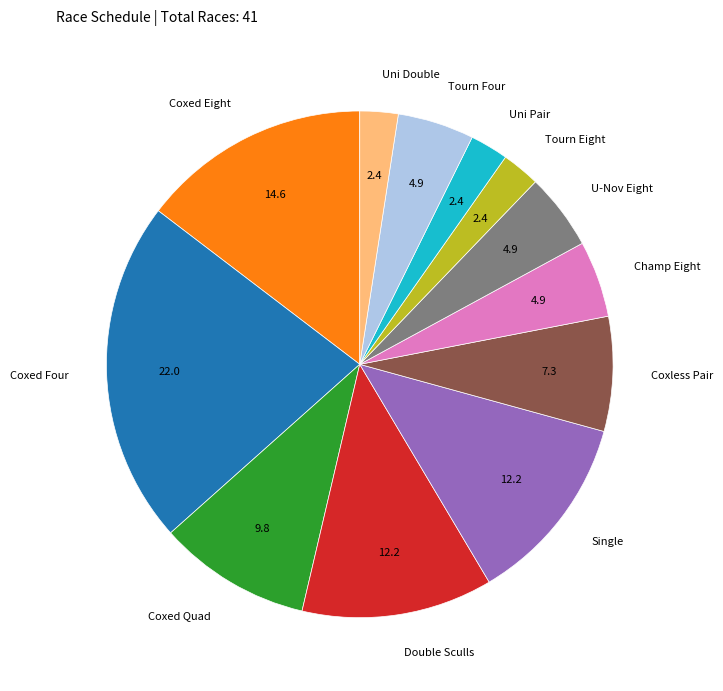

Is there any slice that represents more than half of the pie?

No